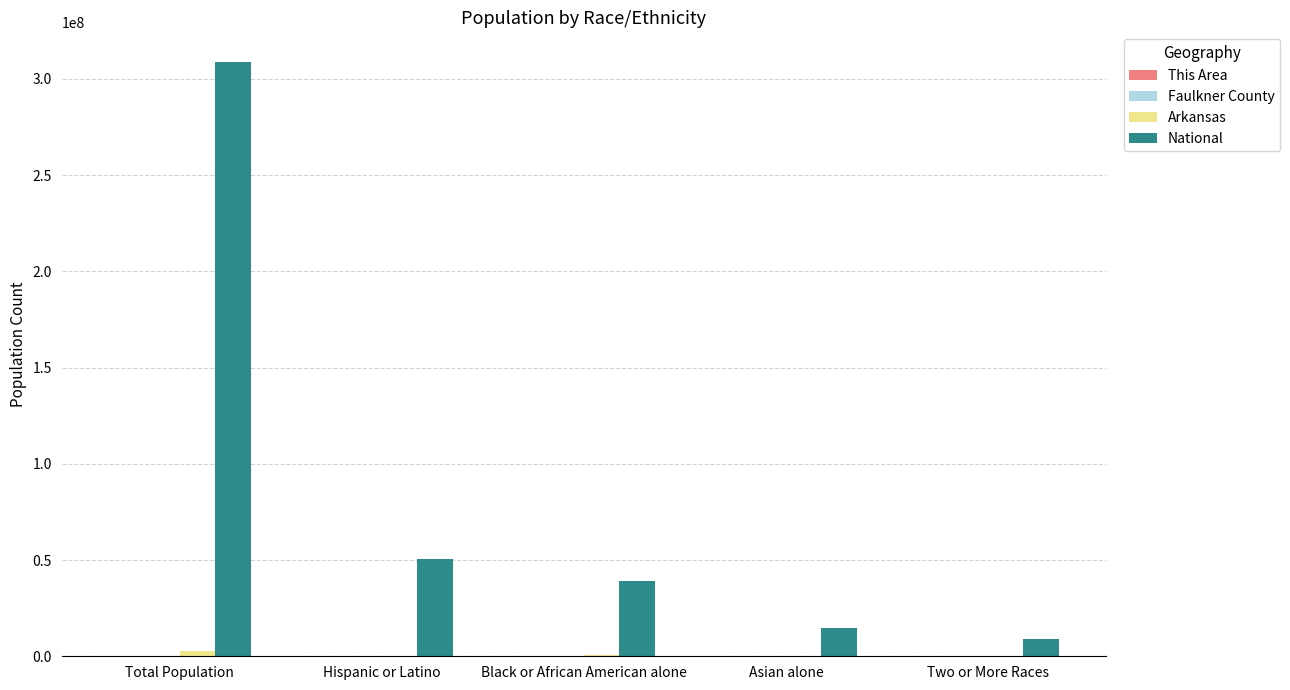

Between Total Population and Black or African American alone, which series saw the biggest shift?

National